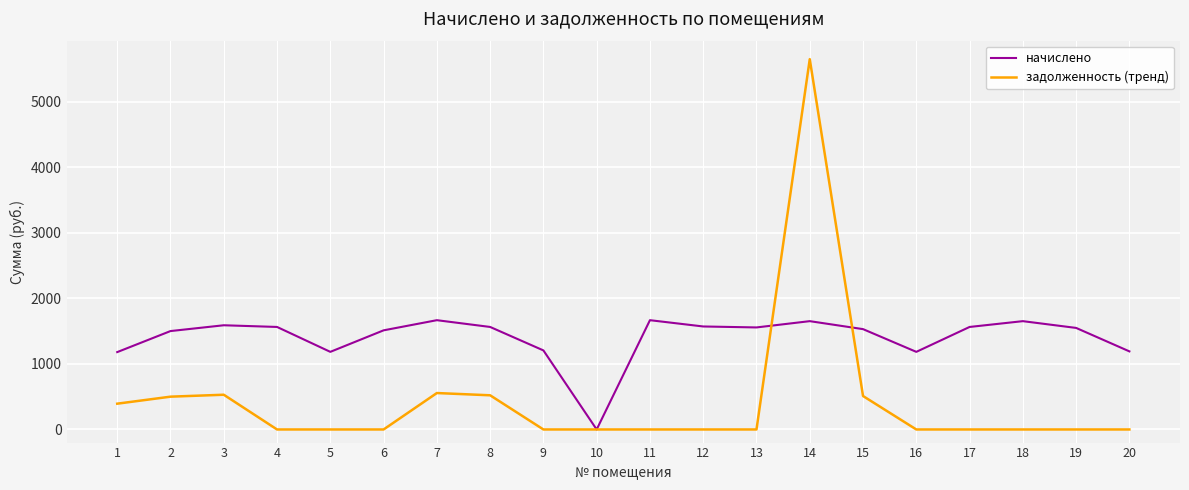

What is the maximum value for начислено?

1666.5